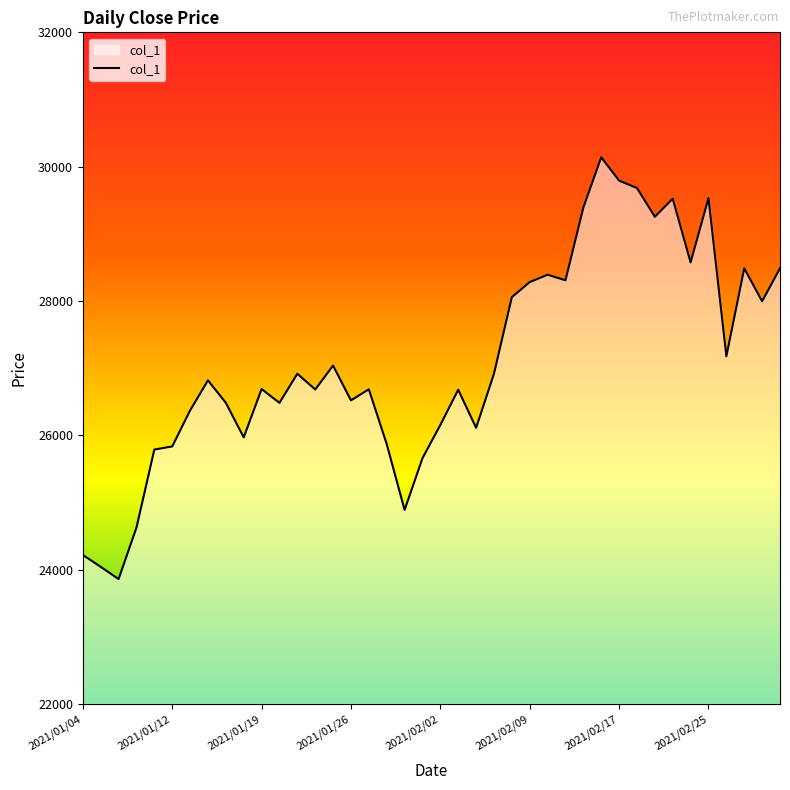

Does the chart display data point markers on the line(s)?

No